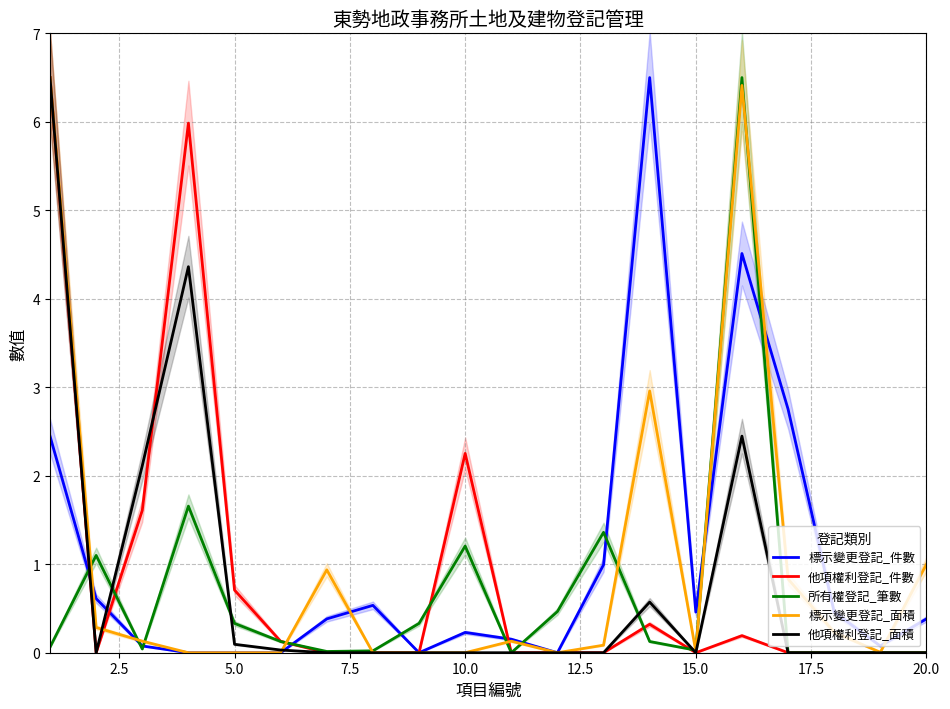

How many times do 所有權登記_筆數 and 他項權利登記_件數 cross each other?

6